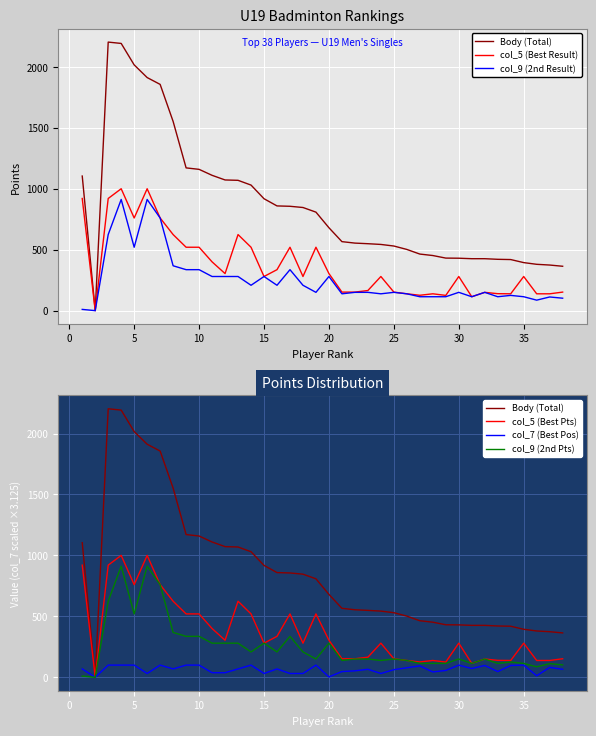

True or false: col_5 (Best Result) and col_7 (Best Pos) intersect in this chart.

False